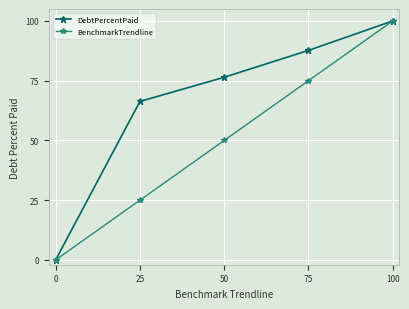

Reading left to right, extract all data points from this chart.

DebtPercentPaid: 0=0.0	25=66.3	50=76.4	75=87.7	100=100.0
BenchmarkTrendline: 0=0.0	25=25.0	50=50.0	75=75.0	100=100.0